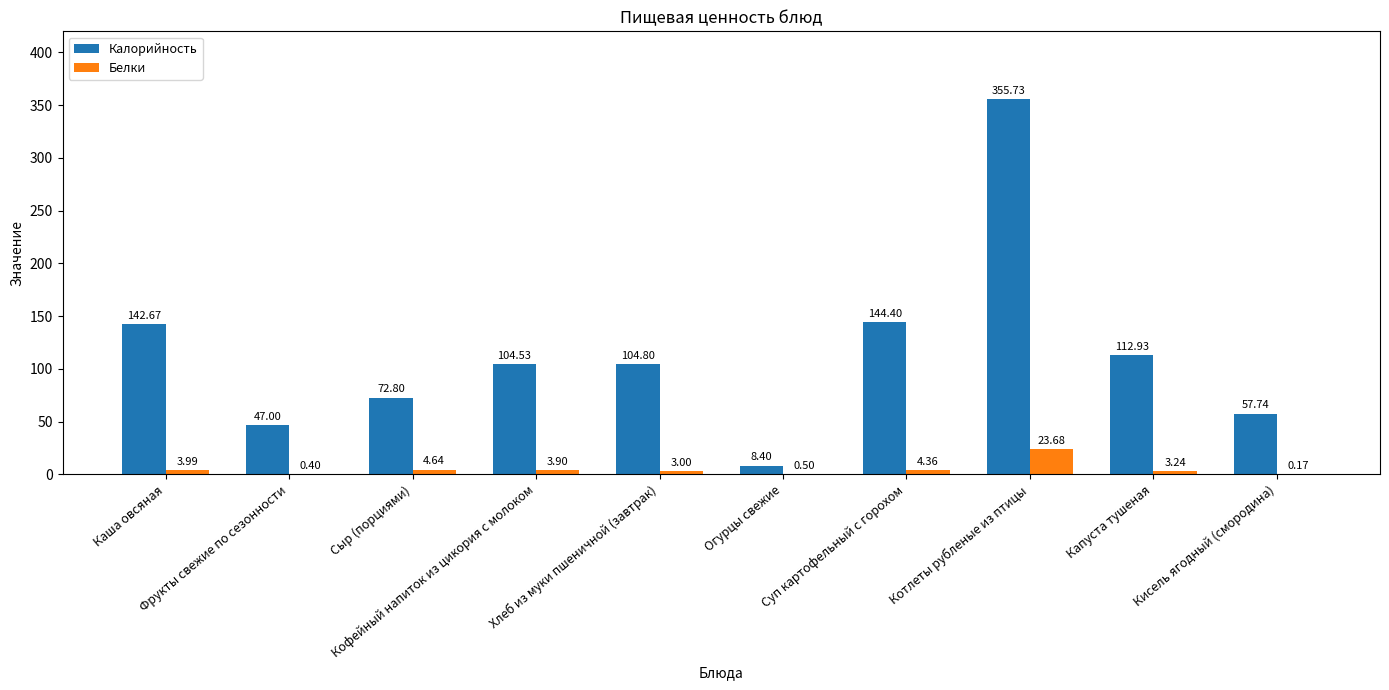

At which category is the sum across all series the highest?

Котлеты рубленые из птицы